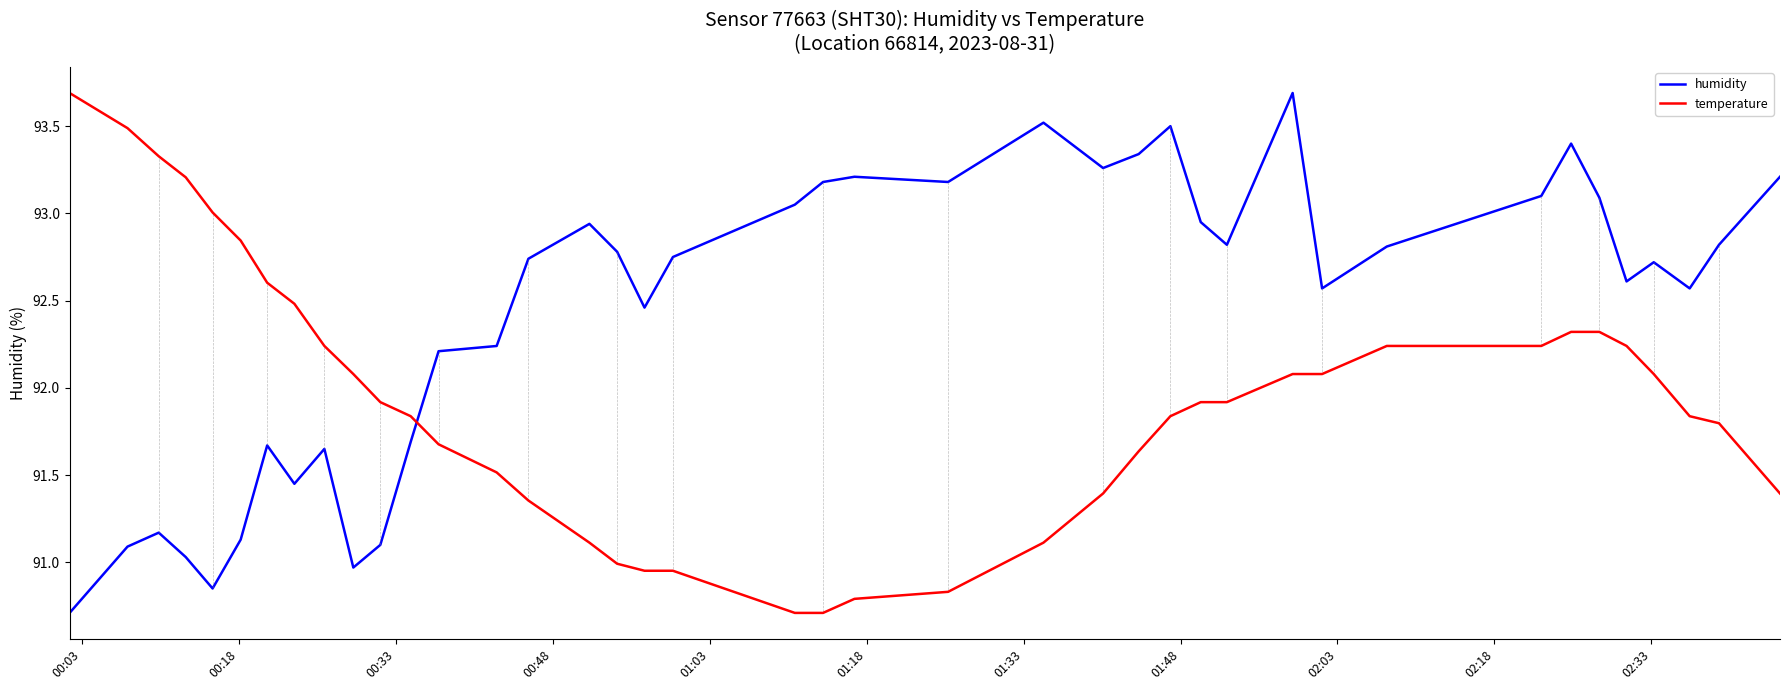

List the series in order of their overall mean, highest first.

humidity, temperature